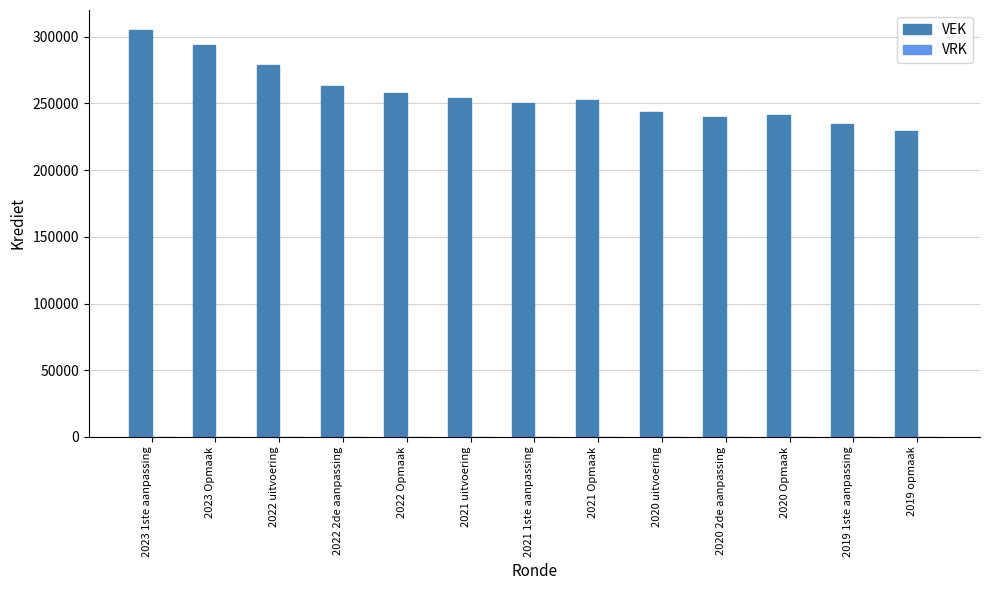

What is the greatest value displayed?

304740